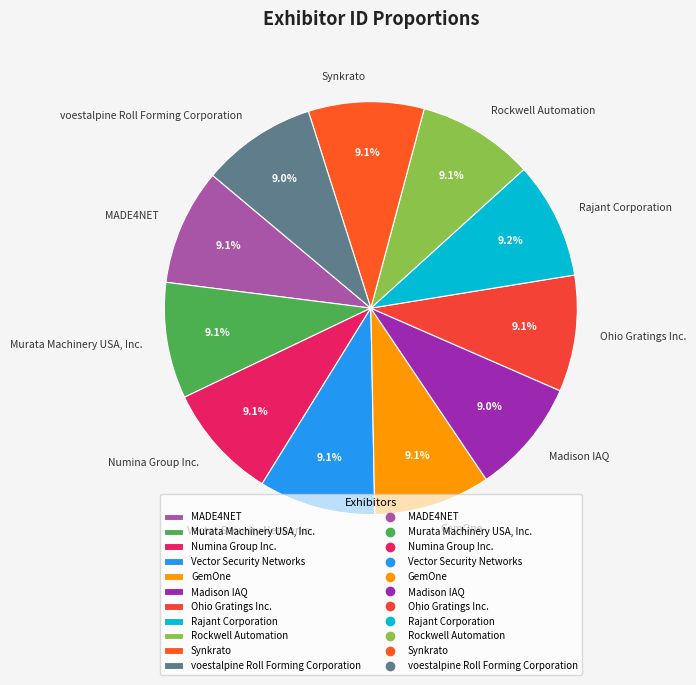

Combined, do MADE4NET and Vector Security Networks account for over 50%?

No